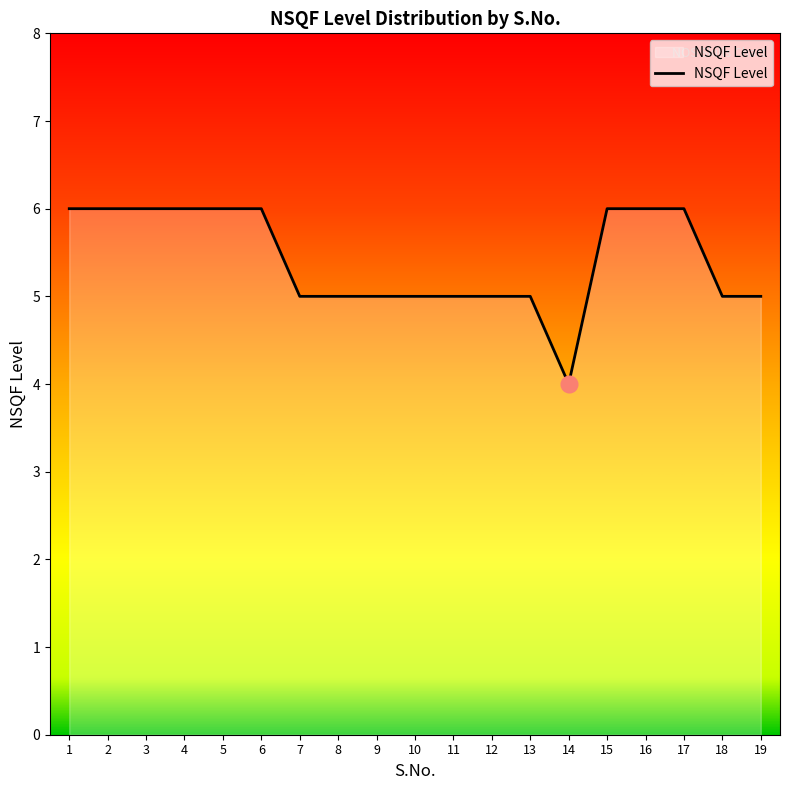

Reading left to right, extract all data points from this chart.

1=6	2=6	3=6	4=6	5=6	6=6	7=5	8=5	9=5	10=5	11=5	12=5	13=5	14=4	15=6	16=6	17=6	18=5	19=5